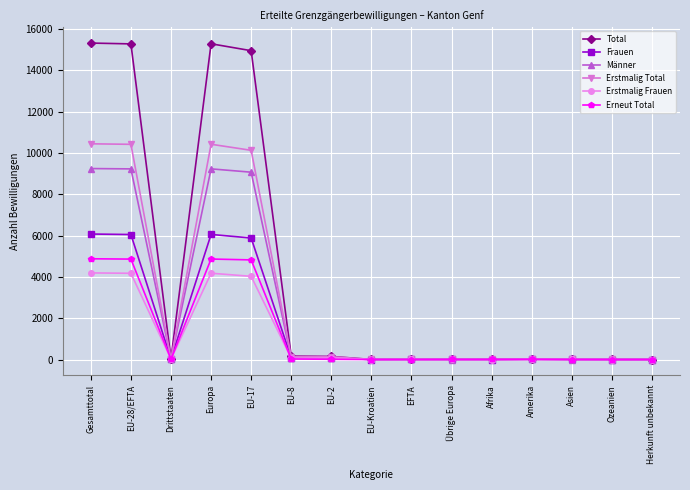

What is the difference between the highest and lowest values at EU-17?

10921